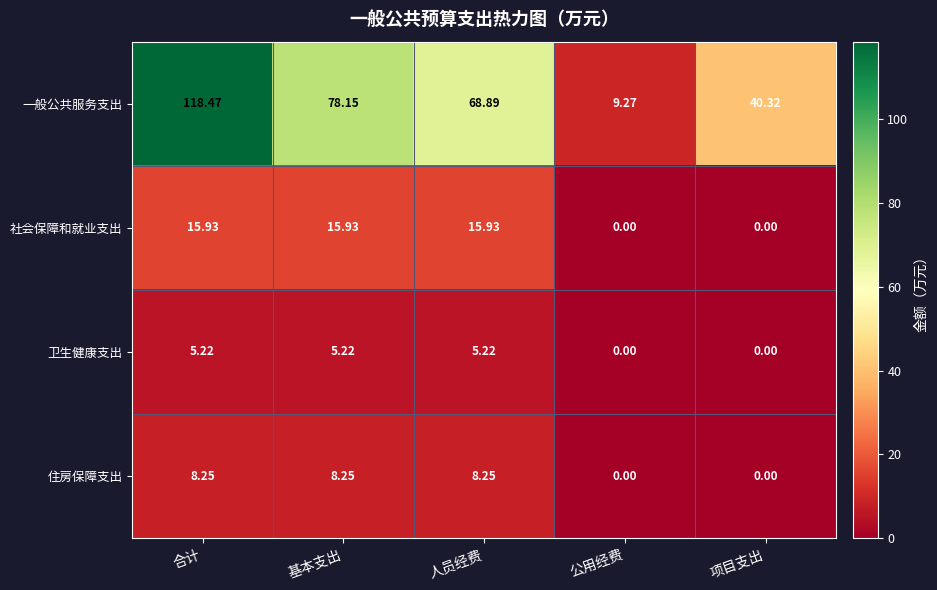

Where does the 社会保障和就业支出 series first go above 15?

合计